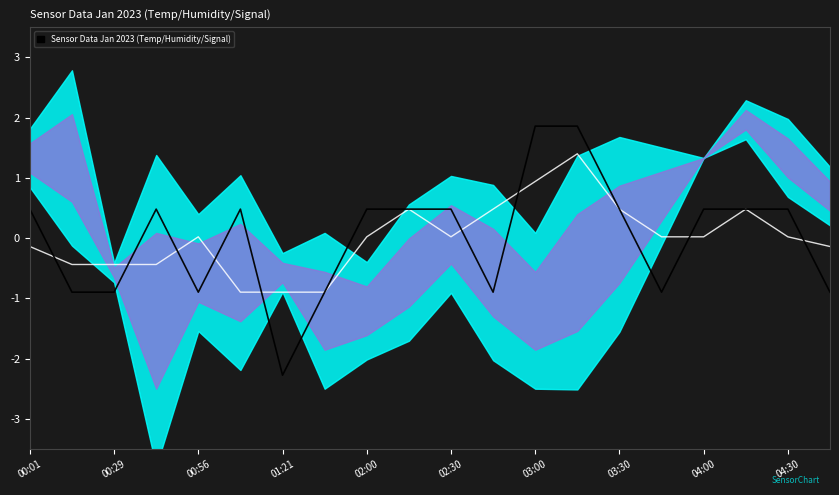

How many interior local valleys does the Signal MA series have?

2